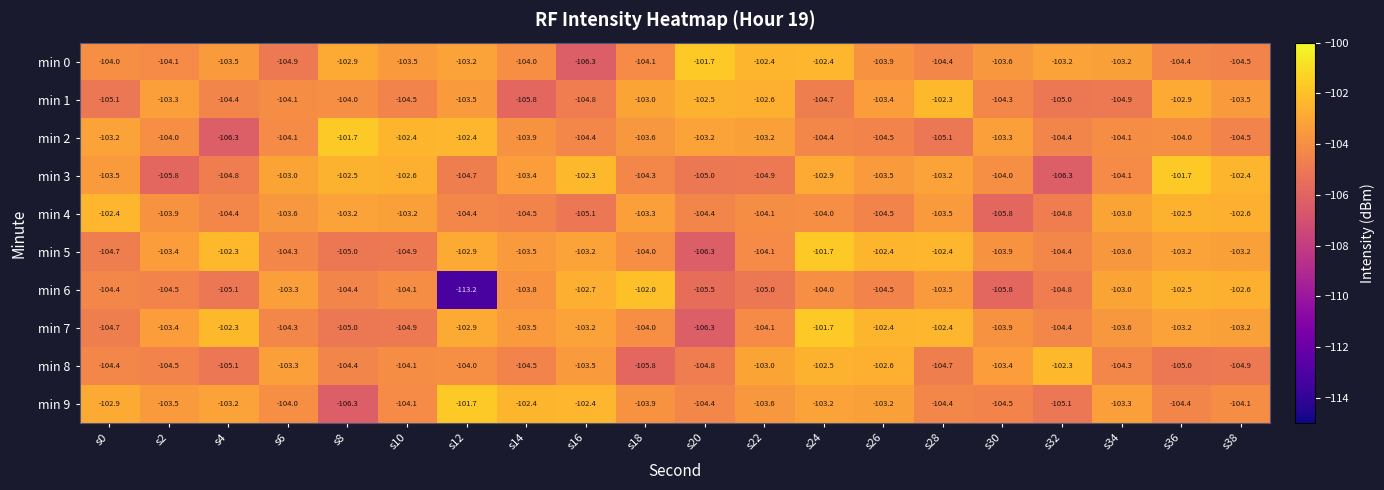

At which label is min 1 closest to -104?

s8